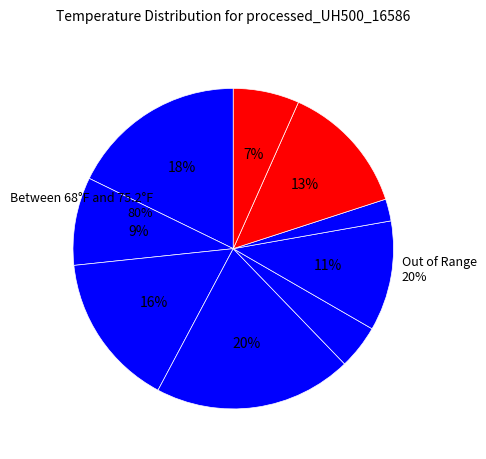

Count the number of slices in the pie.

9